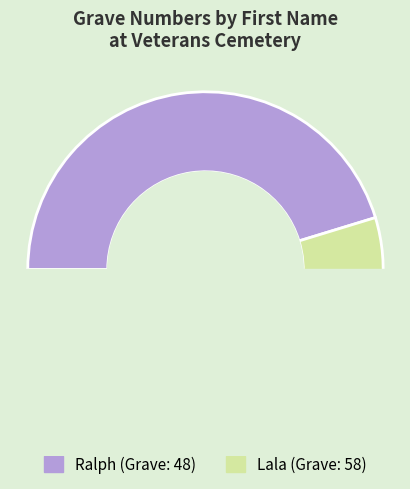

To the nearest percent, what portion does Ralph represent?

45%